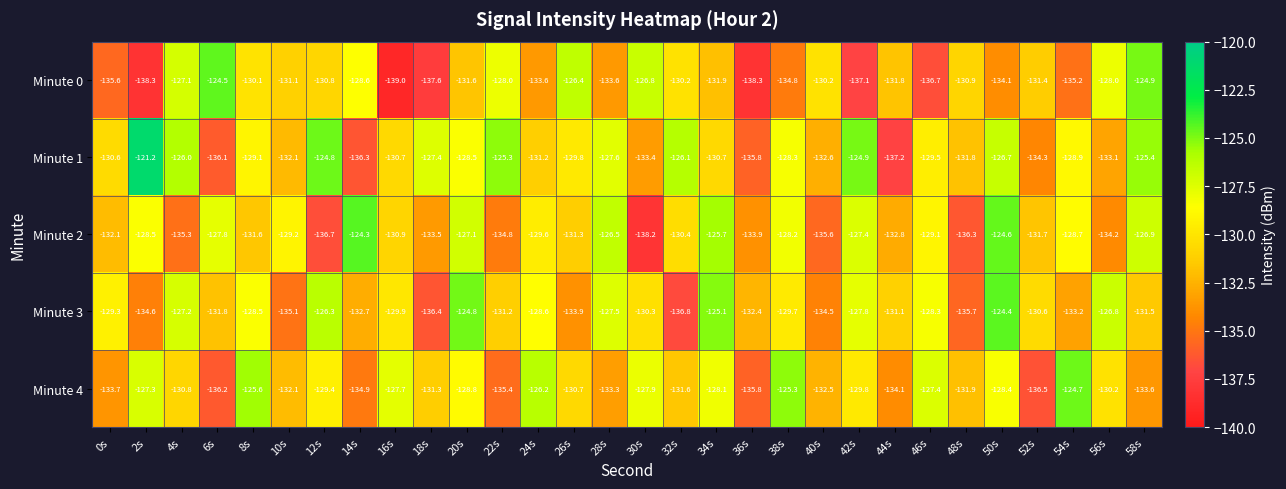

What is the difference between the Minute 4 values at 52s and 40s?

4.0